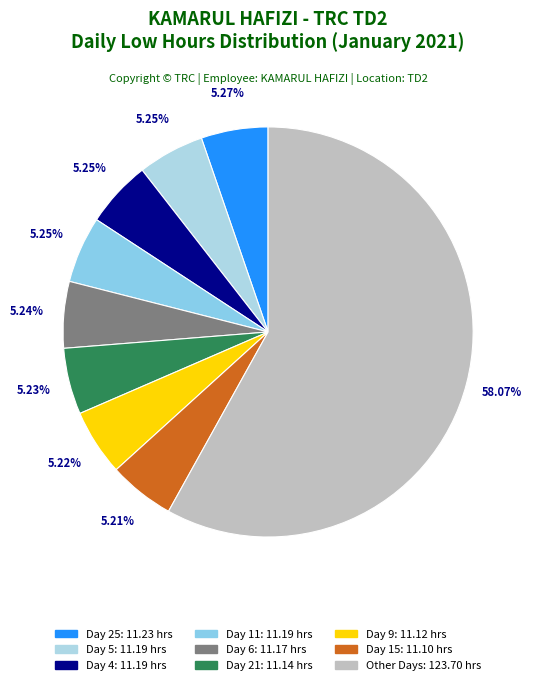

How many segments does this pie chart have?

9